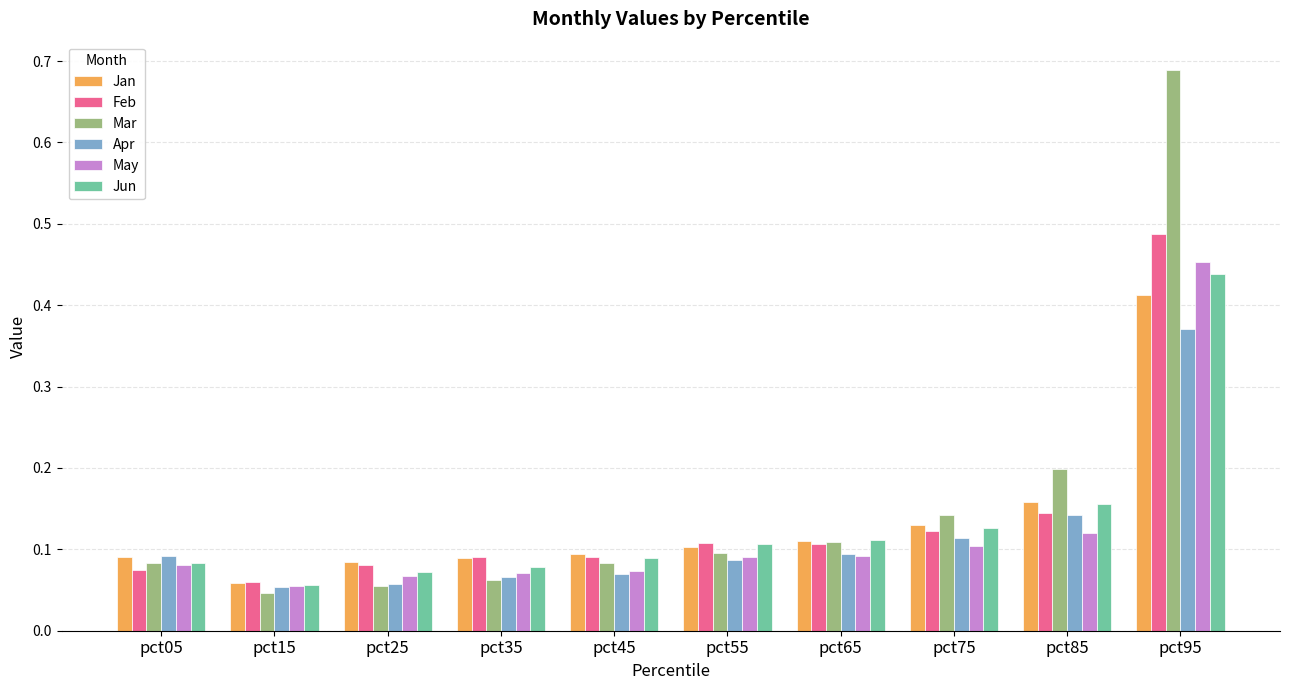

Which category has the lowest value across all series?

pct15